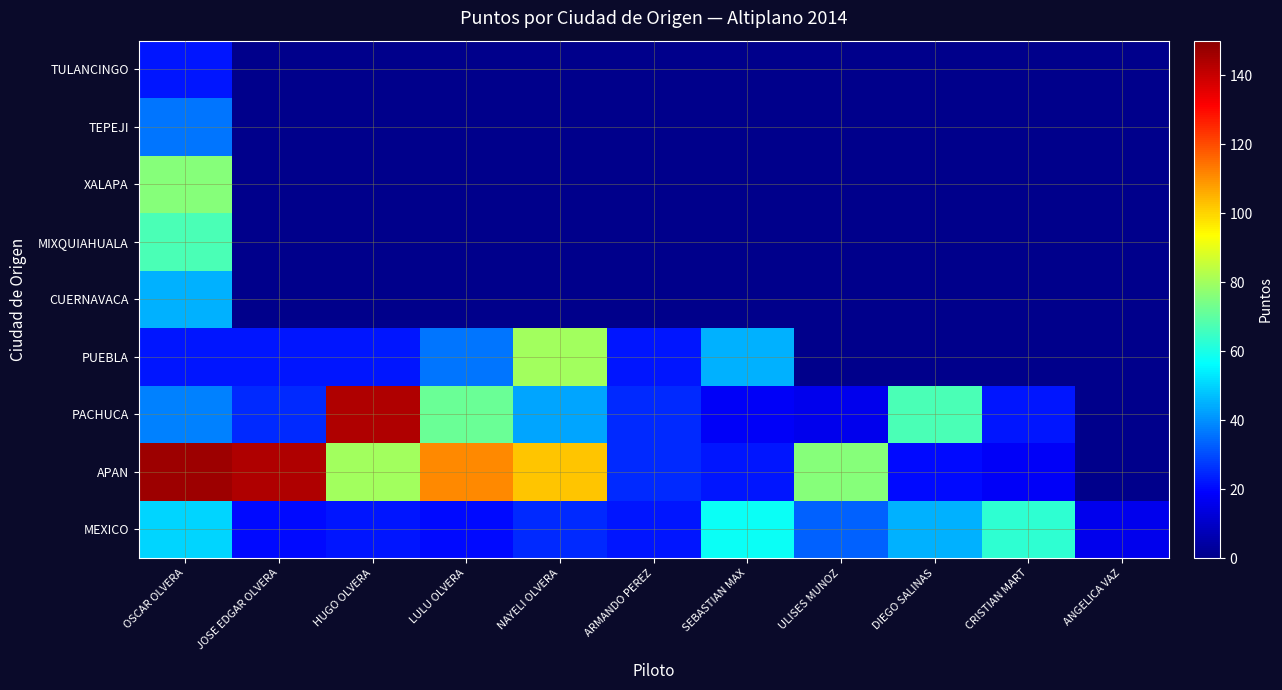

Rank the series at ULISES MUNOZ from highest to lowest value.

APAN, MEXICO, PACHUCA, PUEBLA, CUERNAVACA, MIXQUIAHUALA, XALAPA, TEPEJI, TULANCINGO